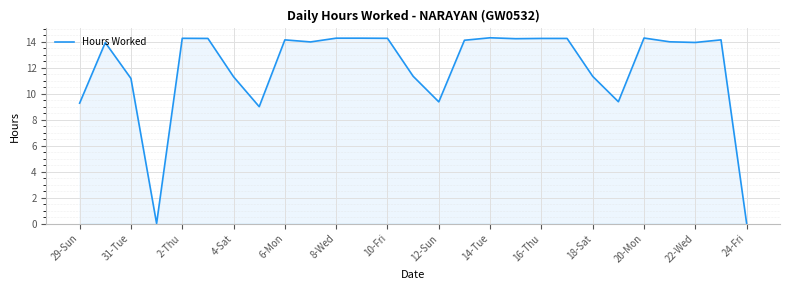

What is the sum of all values?

322.8